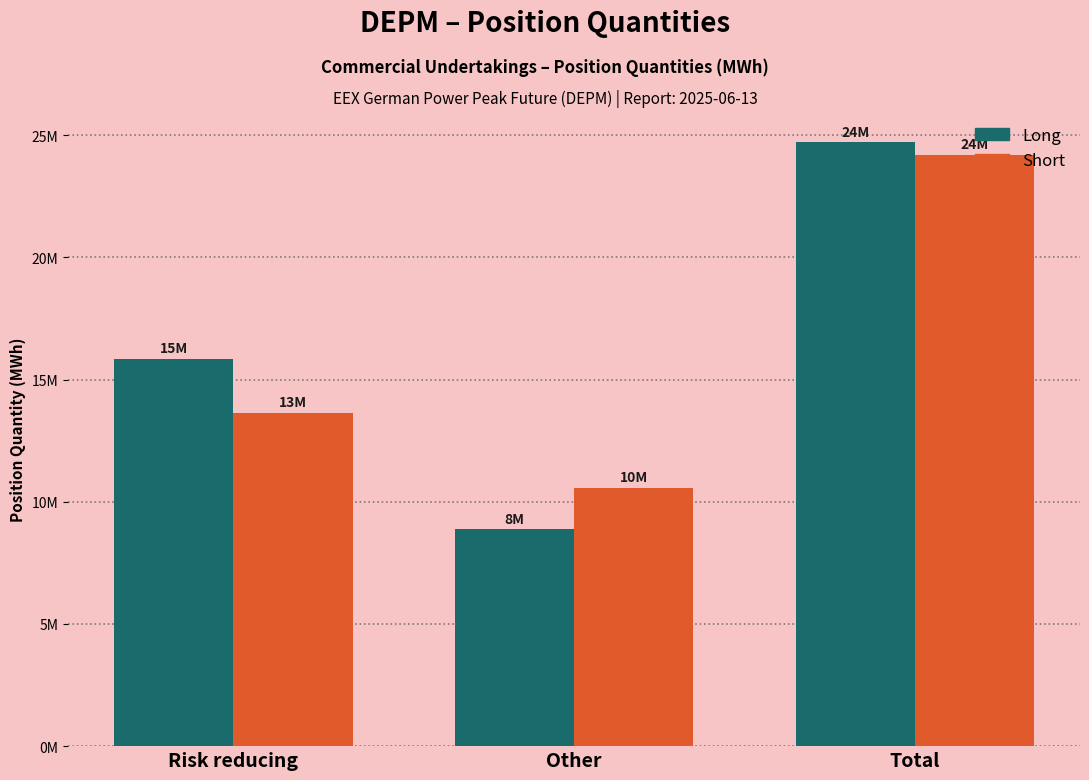

Does the chart contain stacked bars?

No